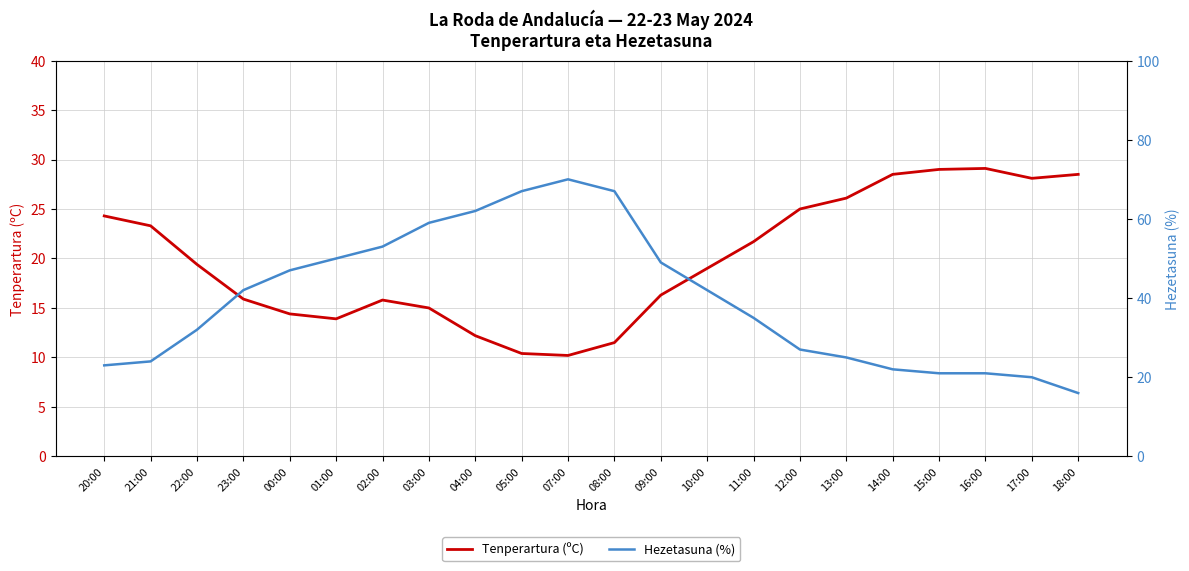

What are all the series names shown in the legend?

Tenperartura (ºC), Hezetasuna (%)